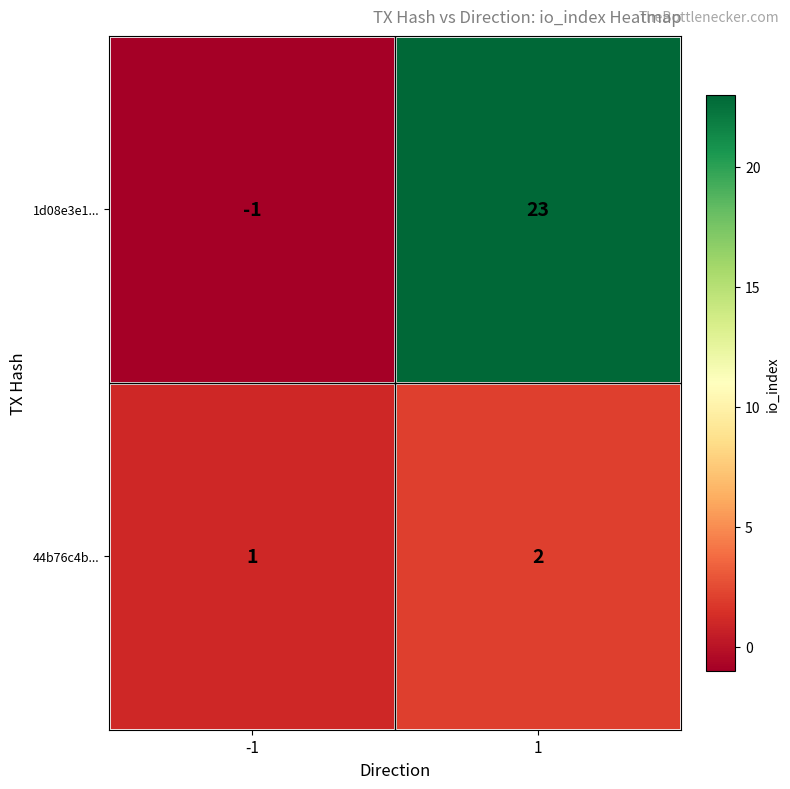

Is it true that 1d08e3e1... equals 23 at 1?

True